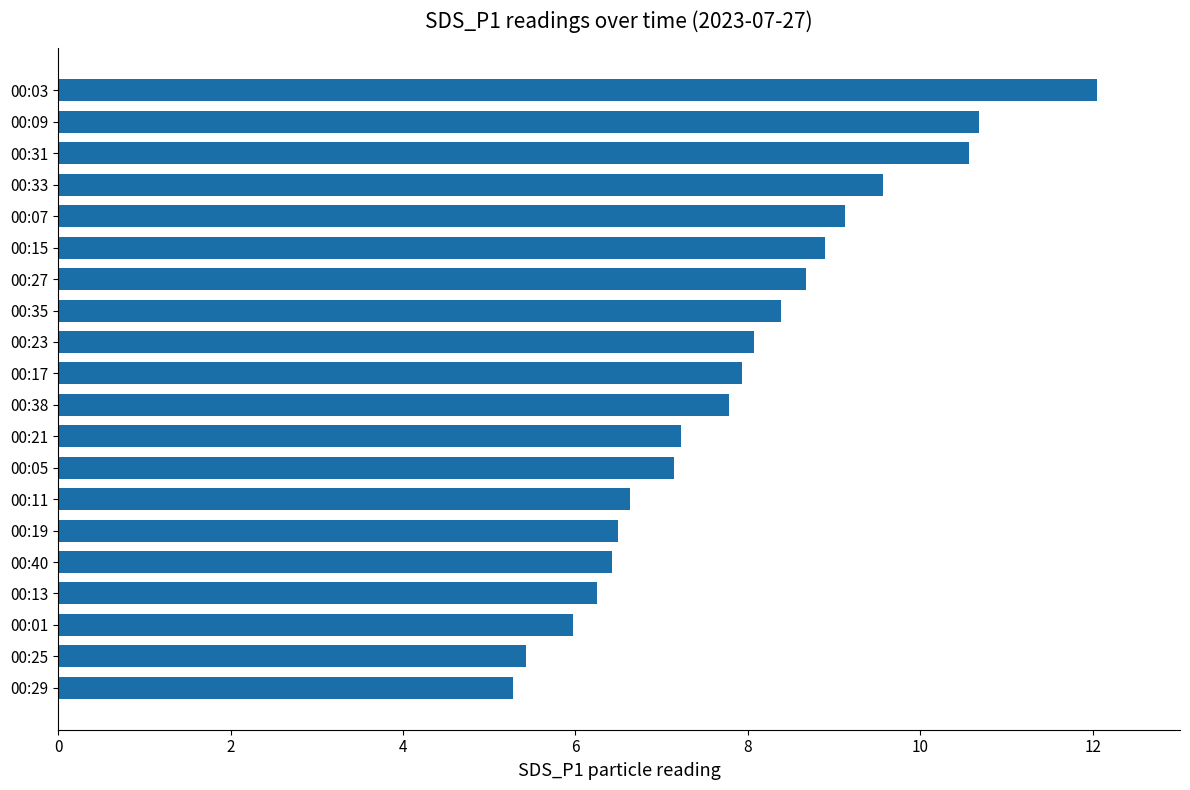

What is the difference between the maximum and minimum values?

6.8